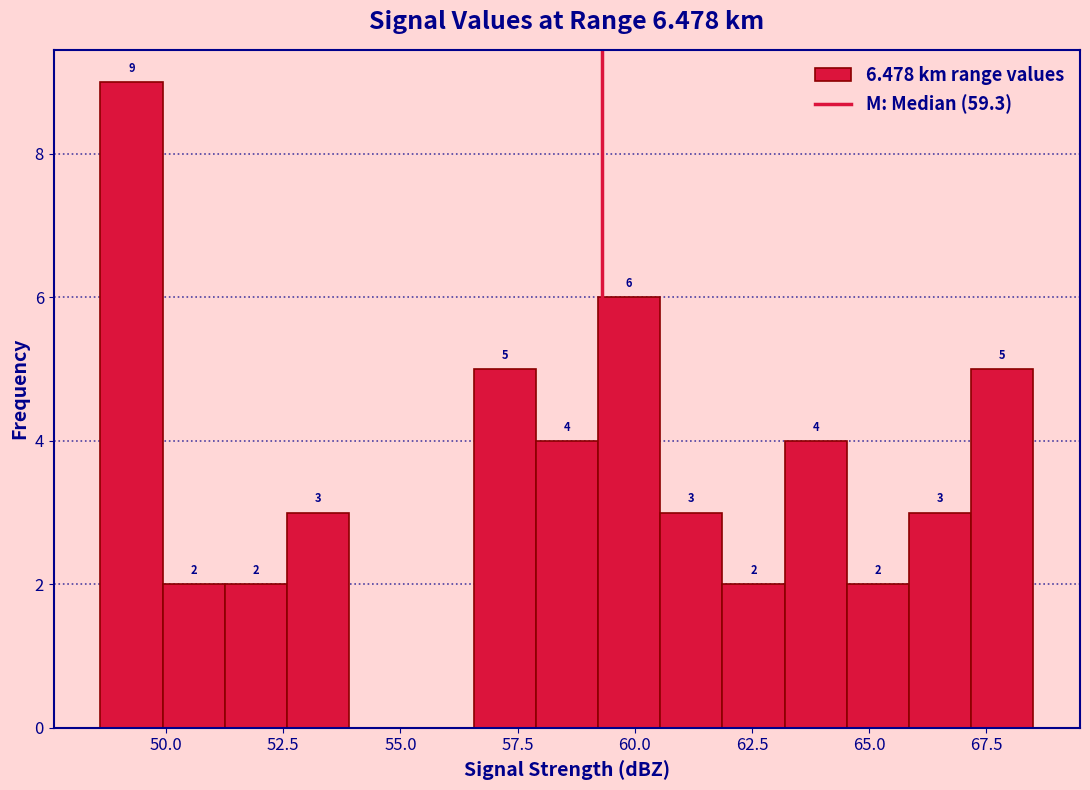

Read against the x-axis, roughly where is the centre of the tallest bar?

49.5